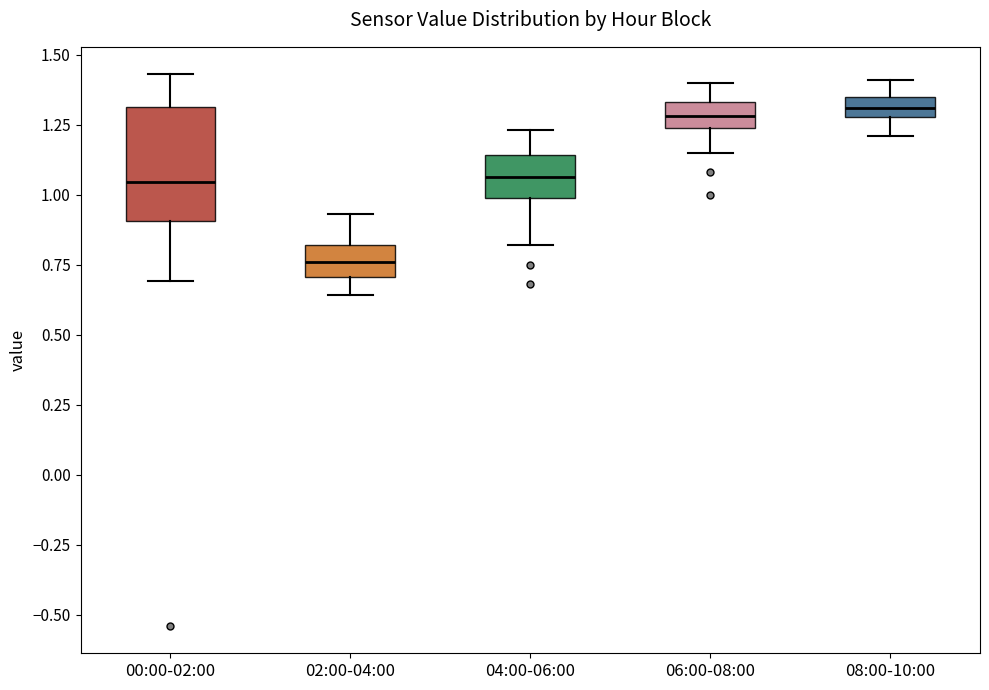

Where is the lower edge of the box for 00:00-02:00 on the y-axis? The values are not printed on the chart, so give them approximately, as read against the axis.

0.90